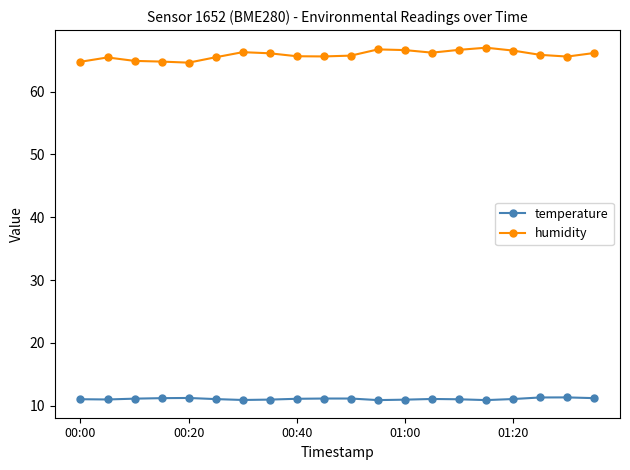

True or false: humidity and temperature intersect in this chart.

False